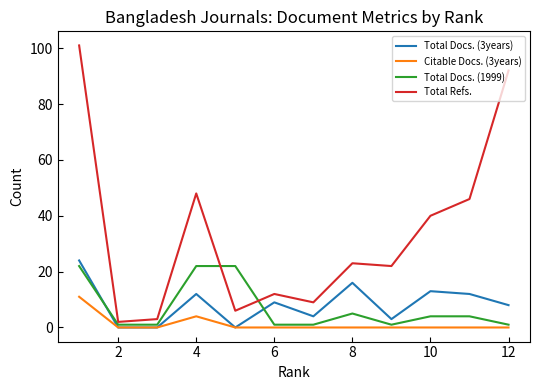

Which series has the largest range (max minus min)?

Total Refs.